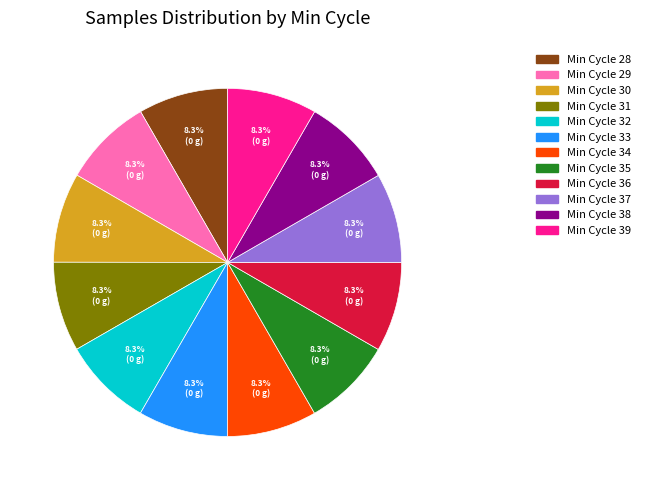

Is there a majority slice in this chart?

No